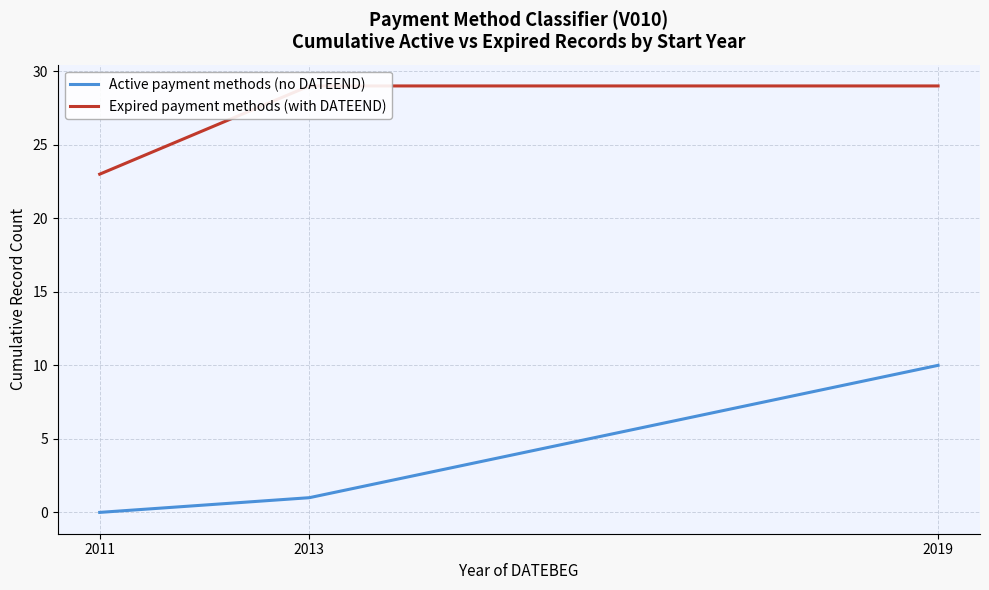

Reading left to right, transcribe all the data shown in this chart.

Active payment methods (no DATEEND): 2011=0	2013=1	2019=10
Expired payment methods (with DATEEND): 2011=23	2013=29	2019=29